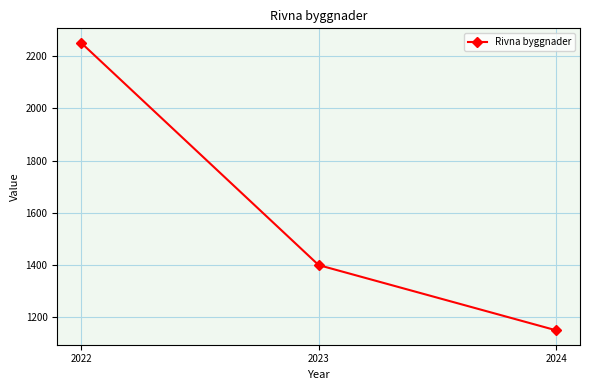

Count the number of data series in this chart.

1